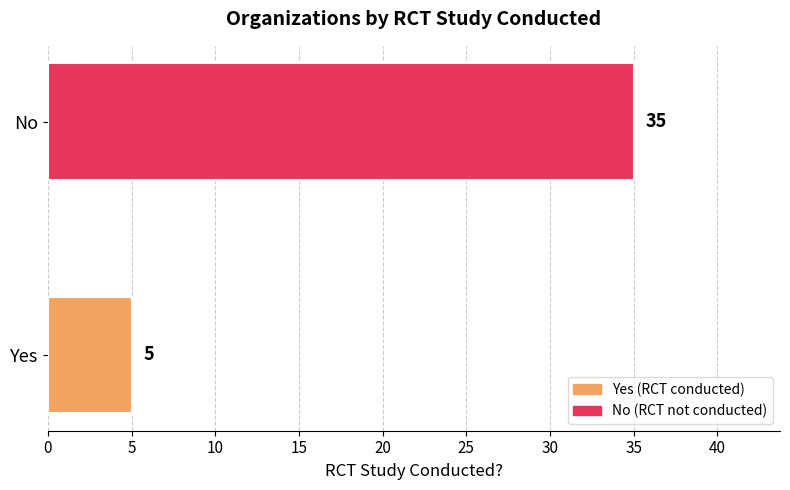

What is the change in value from Yes to No?

+30